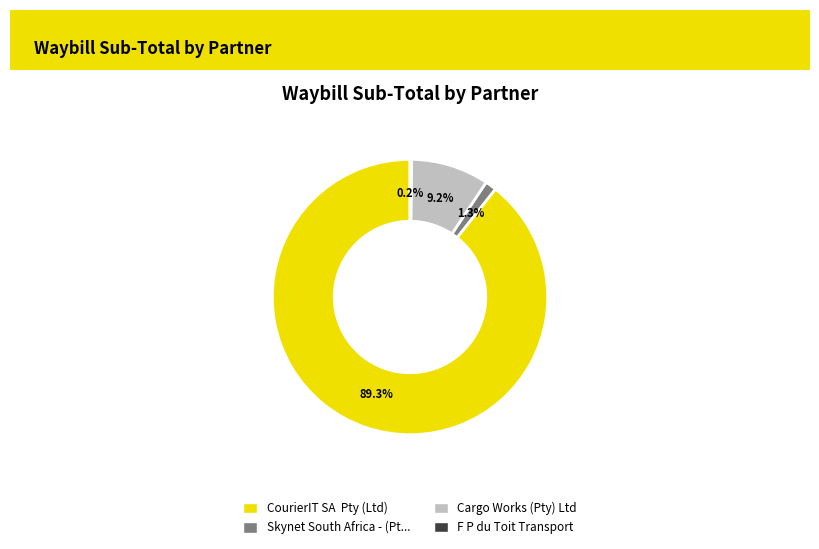

Is there a majority slice in this chart?

Yes